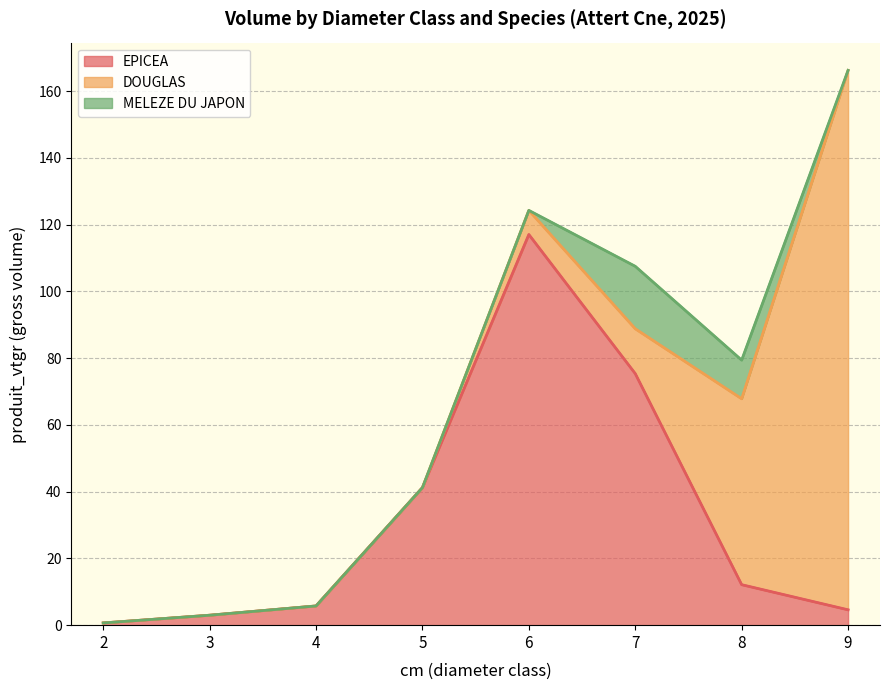

Which category has the highest value in the EPICEA series?

6